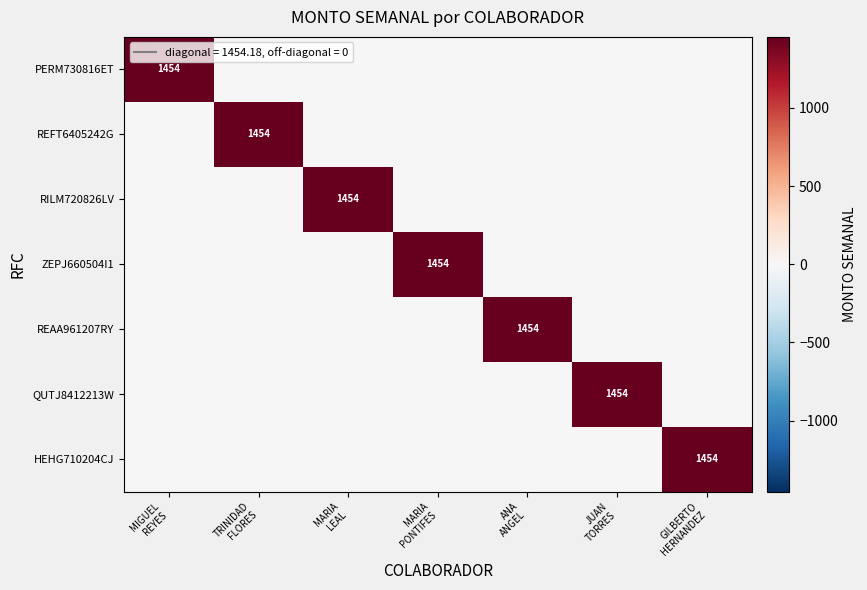

True or false: REAA961207RY has a value of 448.3 at MARIA LEAL.

False